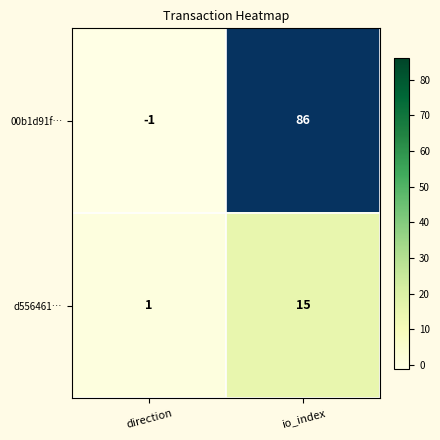

Where is d556461… nearest to the value 0?

direction